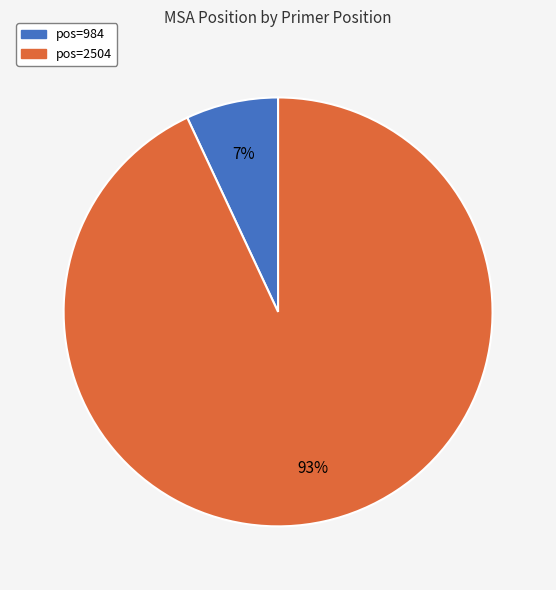

To the nearest percent, what is the average slice percentage?

50%